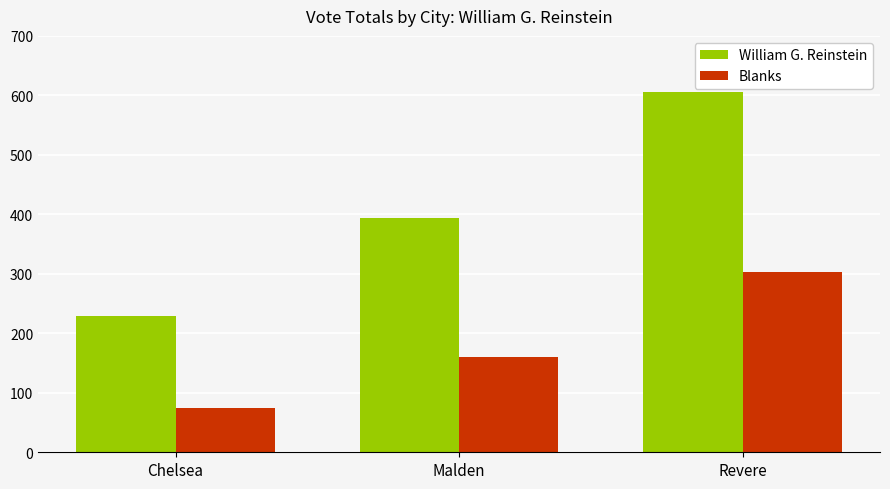

How many groups of bars are there?

3